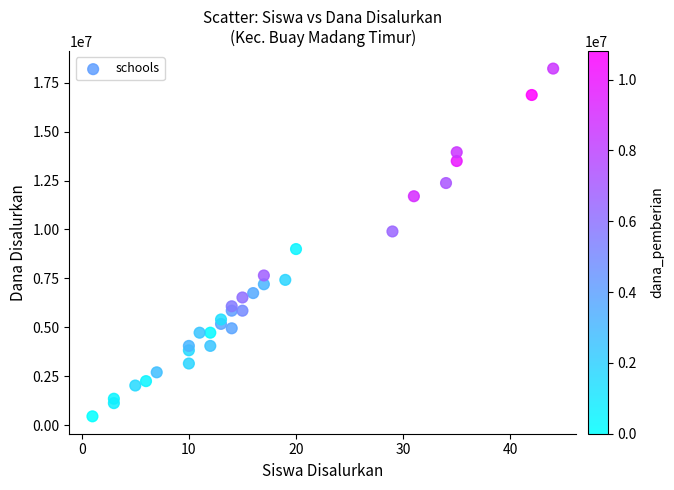

What Y value in the scatter plot is closest to 9337500?

9000000